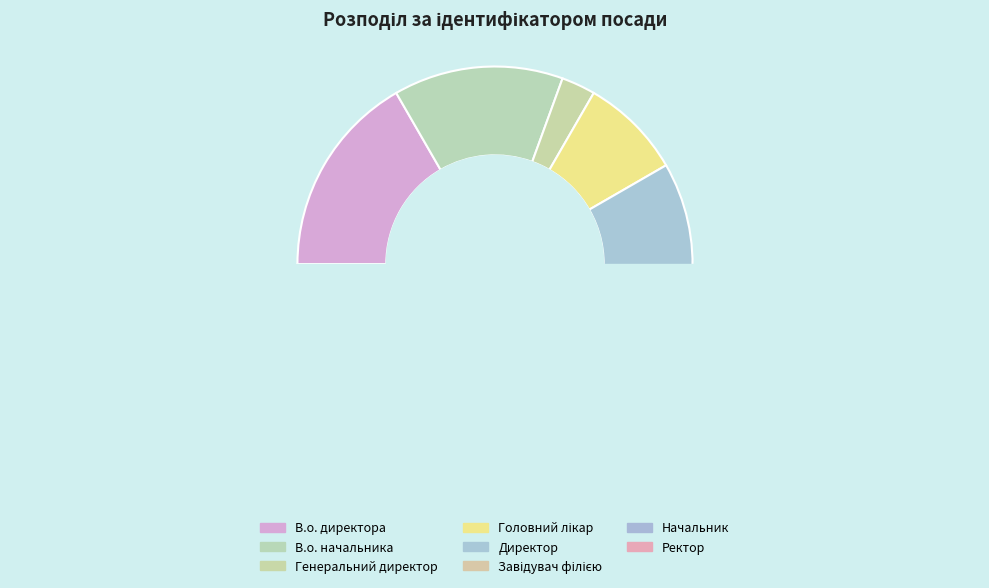

How many segments does this pie chart have?

8